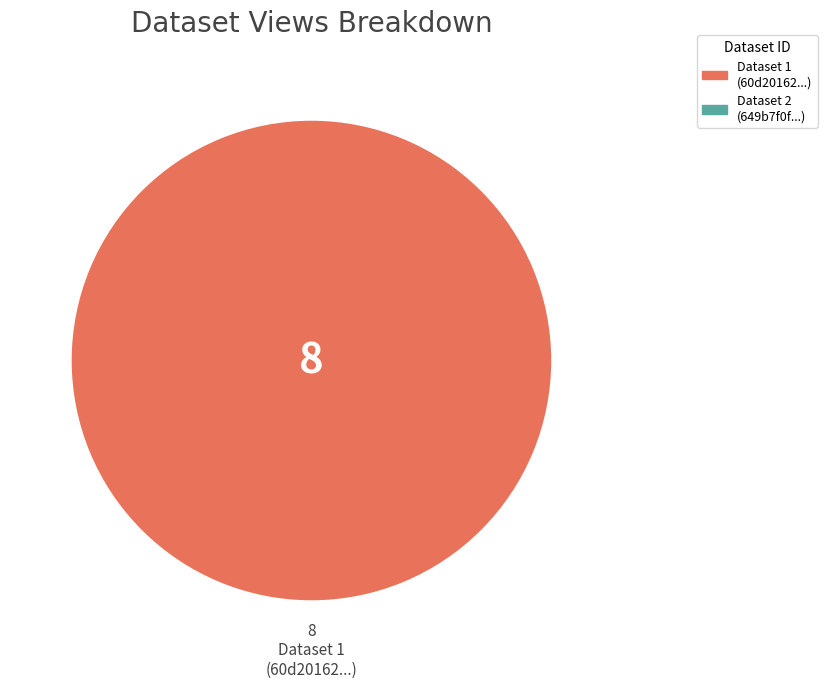

Does any single category account for the majority?

Yes